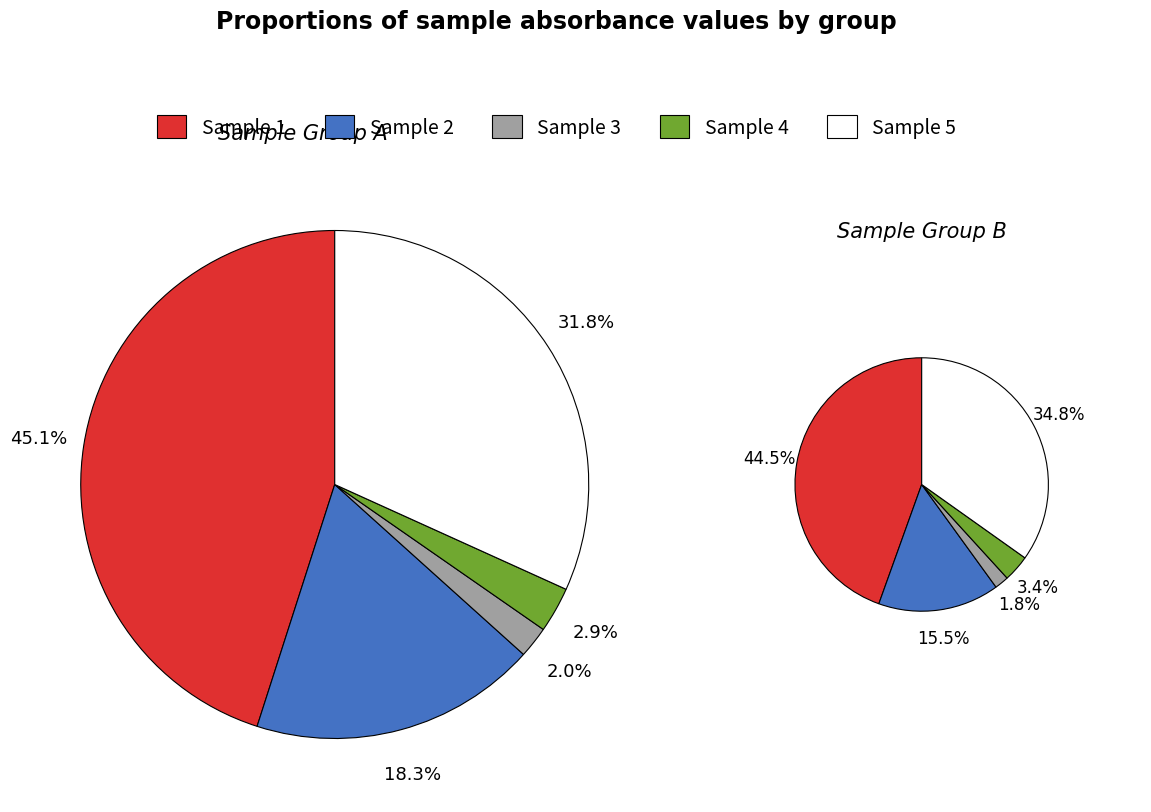

Is it true that Sample 2 is 5% of the pie?

False